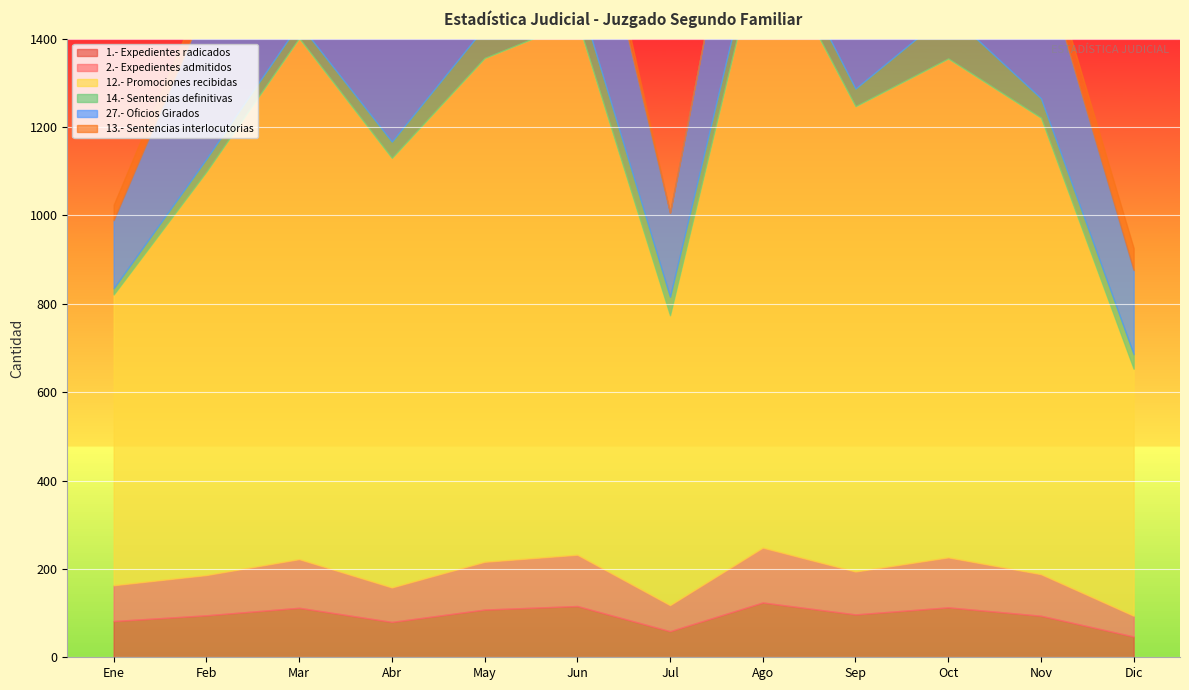

What is the approximate value of 27.- Oficios Girados at Ago?

380